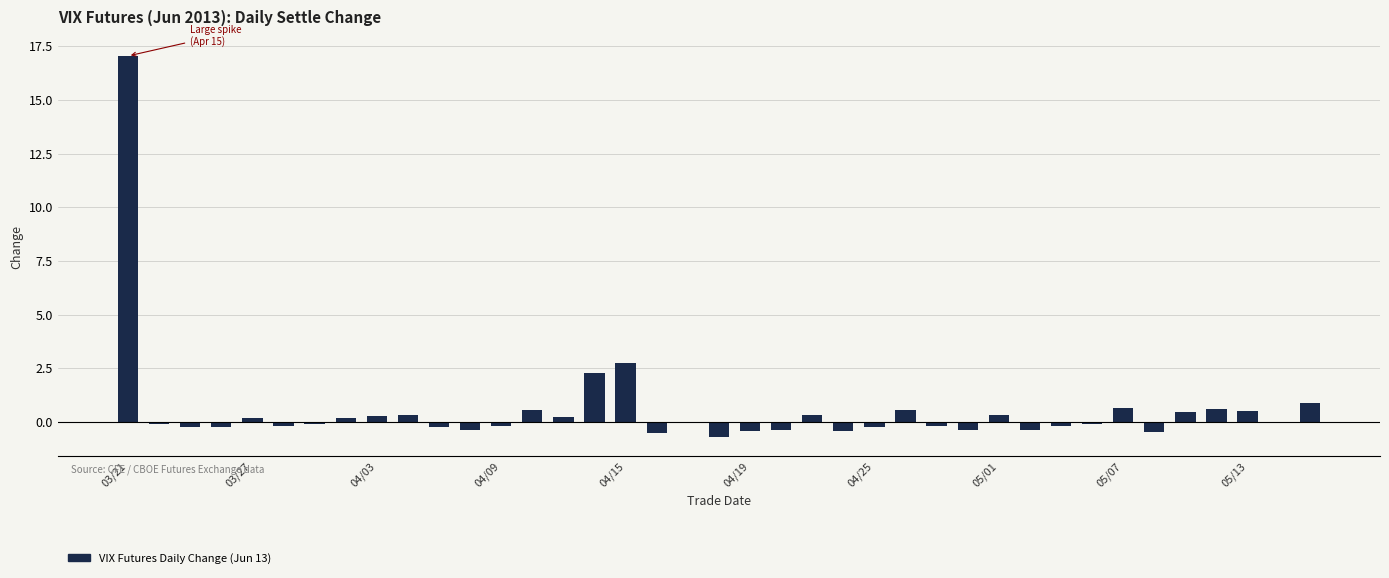

What is the greatest value displayed?

17.1